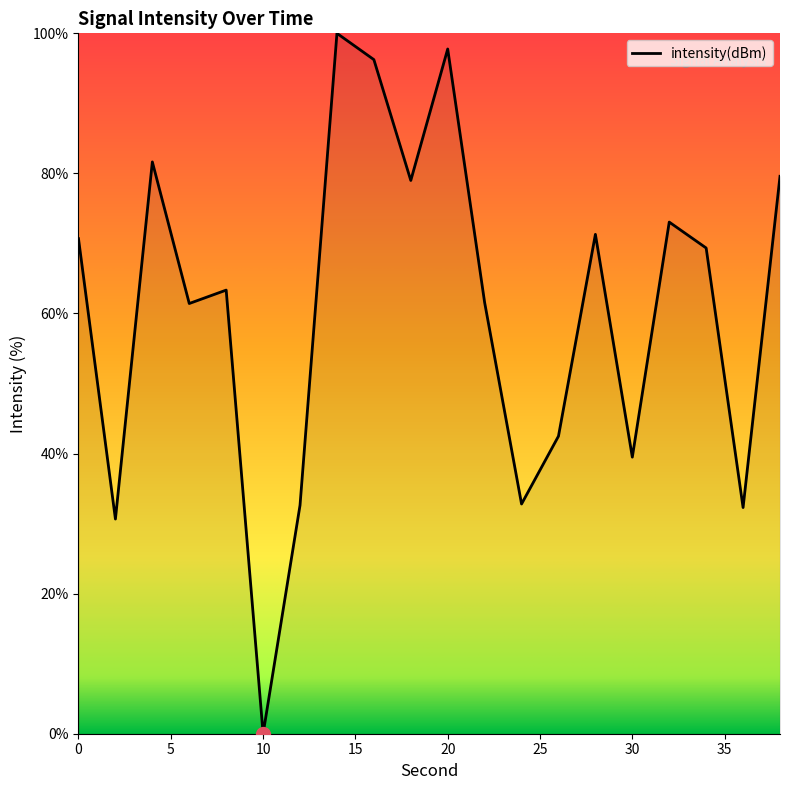

What is the difference between the maximum and minimum values?

100.0